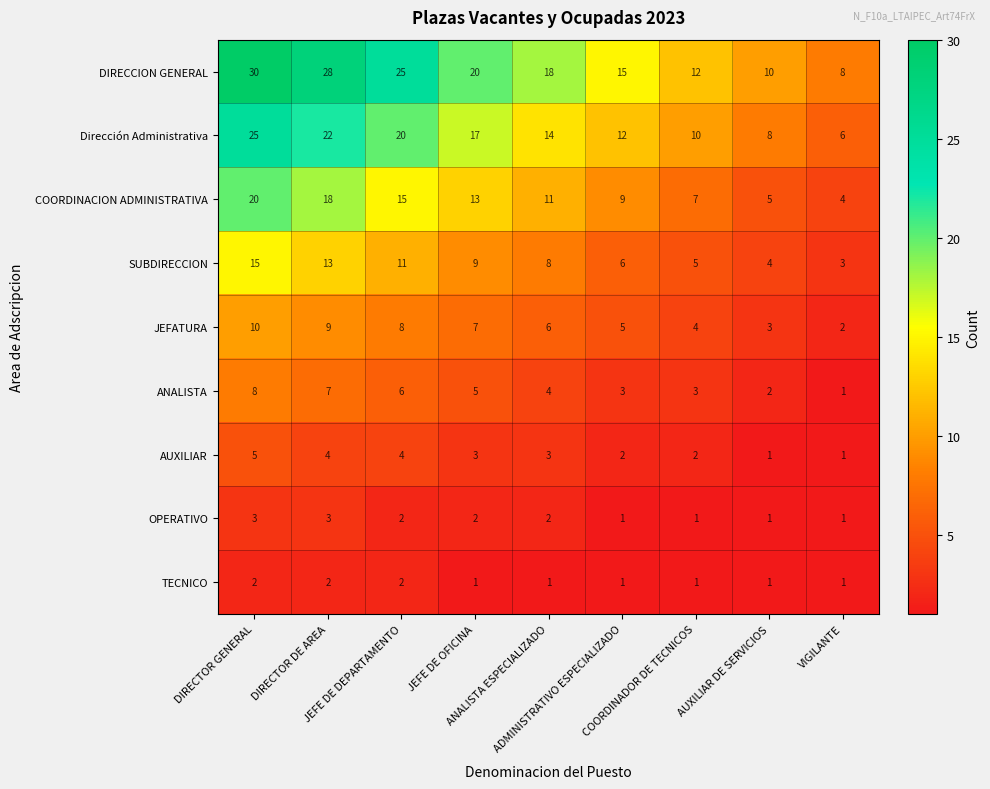

Rank the series by their maximum value, from lowest to highest.

TECNICO, OPERATIVO, AUXILIAR, ANALISTA, JEFATURA, SUBDIRECCION, COORDINACION ADMINISTRATIVA, Dirección Administrativa, DIRECCION GENERAL